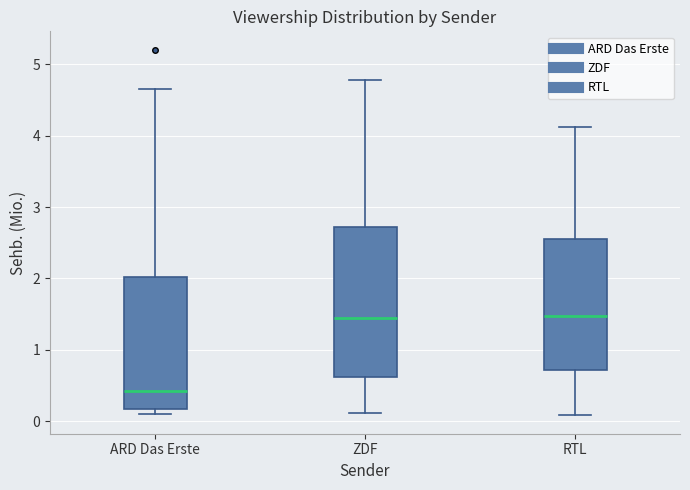

Reading left to right, read every box against the y-axis: the position of its median line, the range the box covers, and the ends of its whiskers. The values are not printed on the chart, so give them approximately, as read against the axis.

ARD Das Erste: median 0.4, box 0.2 to 2.0, whiskers 0.1 to 4.6
ZDF: median 1.5, box 0.6 to 2.7, whiskers 0.1 to 4.8
RTL: median 1.5, box 0.7 to 2.6, whiskers 0.1 to 4.1